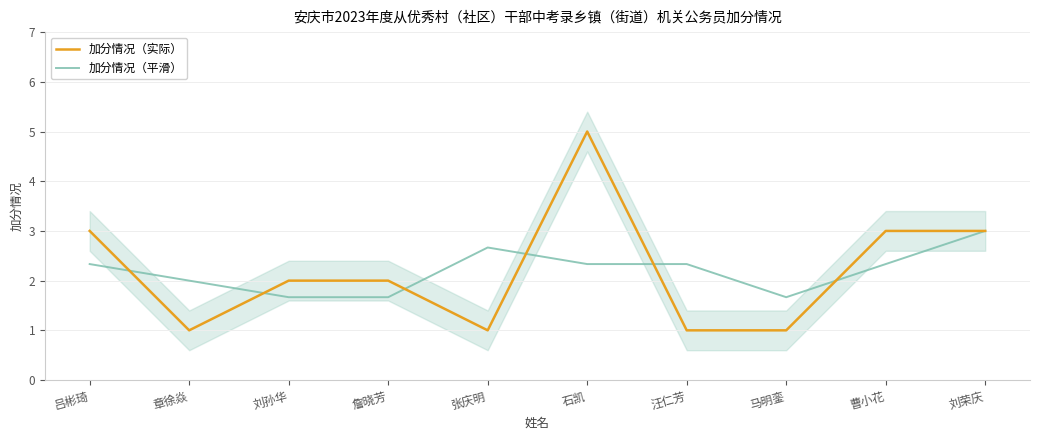

How many data points in 加分情况（实际） are less than 2?

4